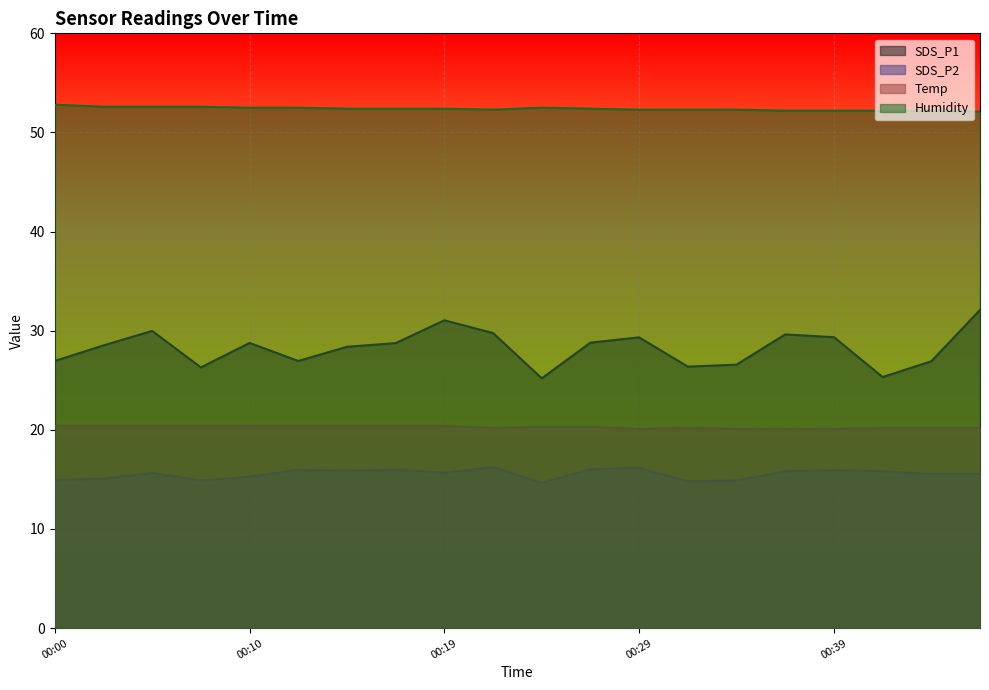

Which series has the widest spread of values?

SDS_P1